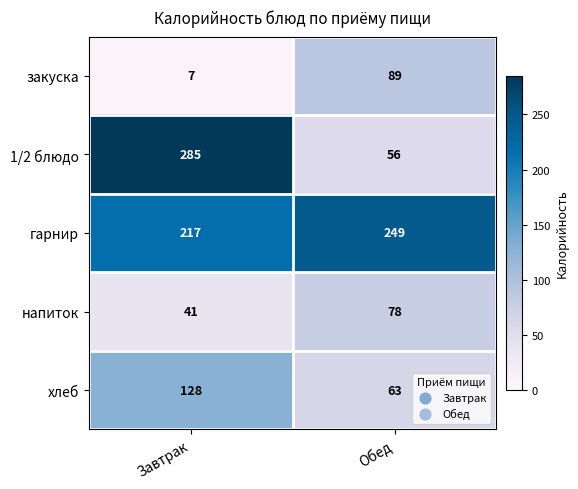

Reading left to right, what are all the values shown in this chart?

закуска: Завтрак=7	Обед=89
1/2 блюдо: Завтрак=285	Обед=56
гарнир: Завтрак=217	Обед=249
напиток: Завтрак=41	Обед=78
хлеб: Завтрак=128	Обед=63